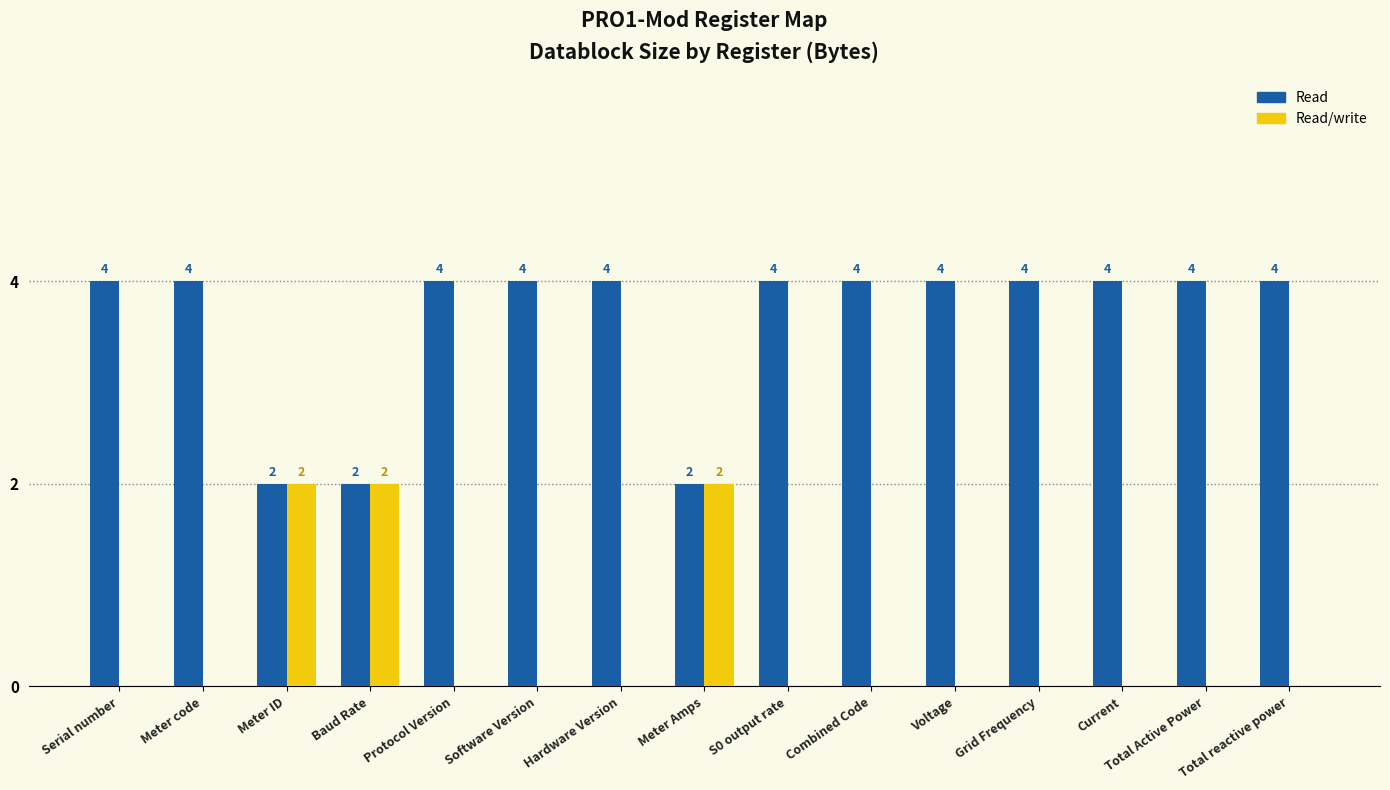

How many Read/write values are between 0 and 1?

12